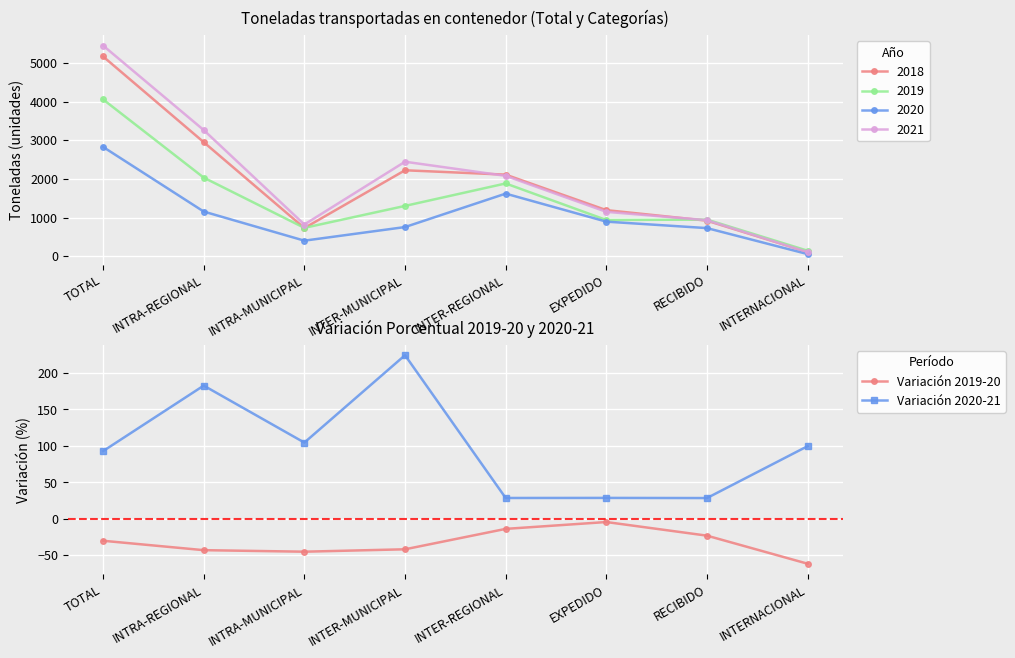

What are all the series names shown in the legend?

Variación 2019-20, Variación 2020-21